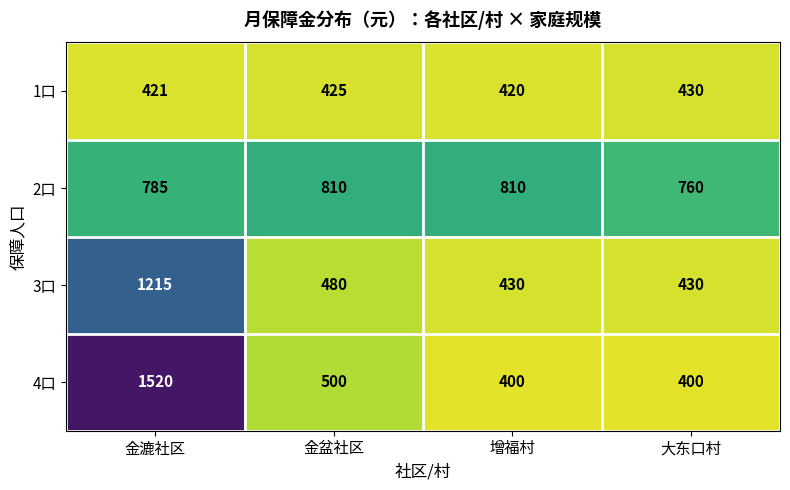

What is the minimum value for 1口?

420